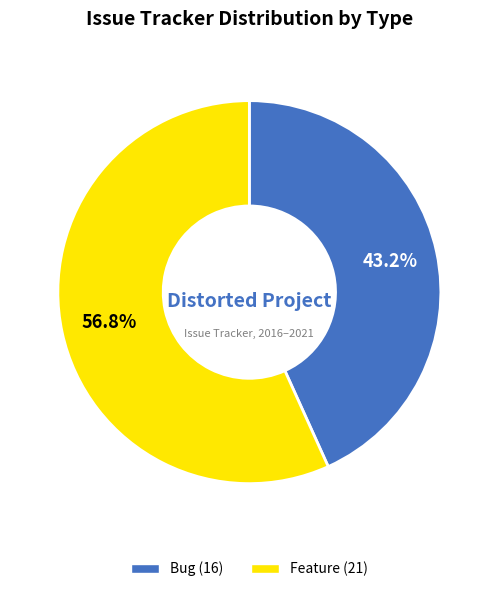

How many slices are in this pie chart?

2